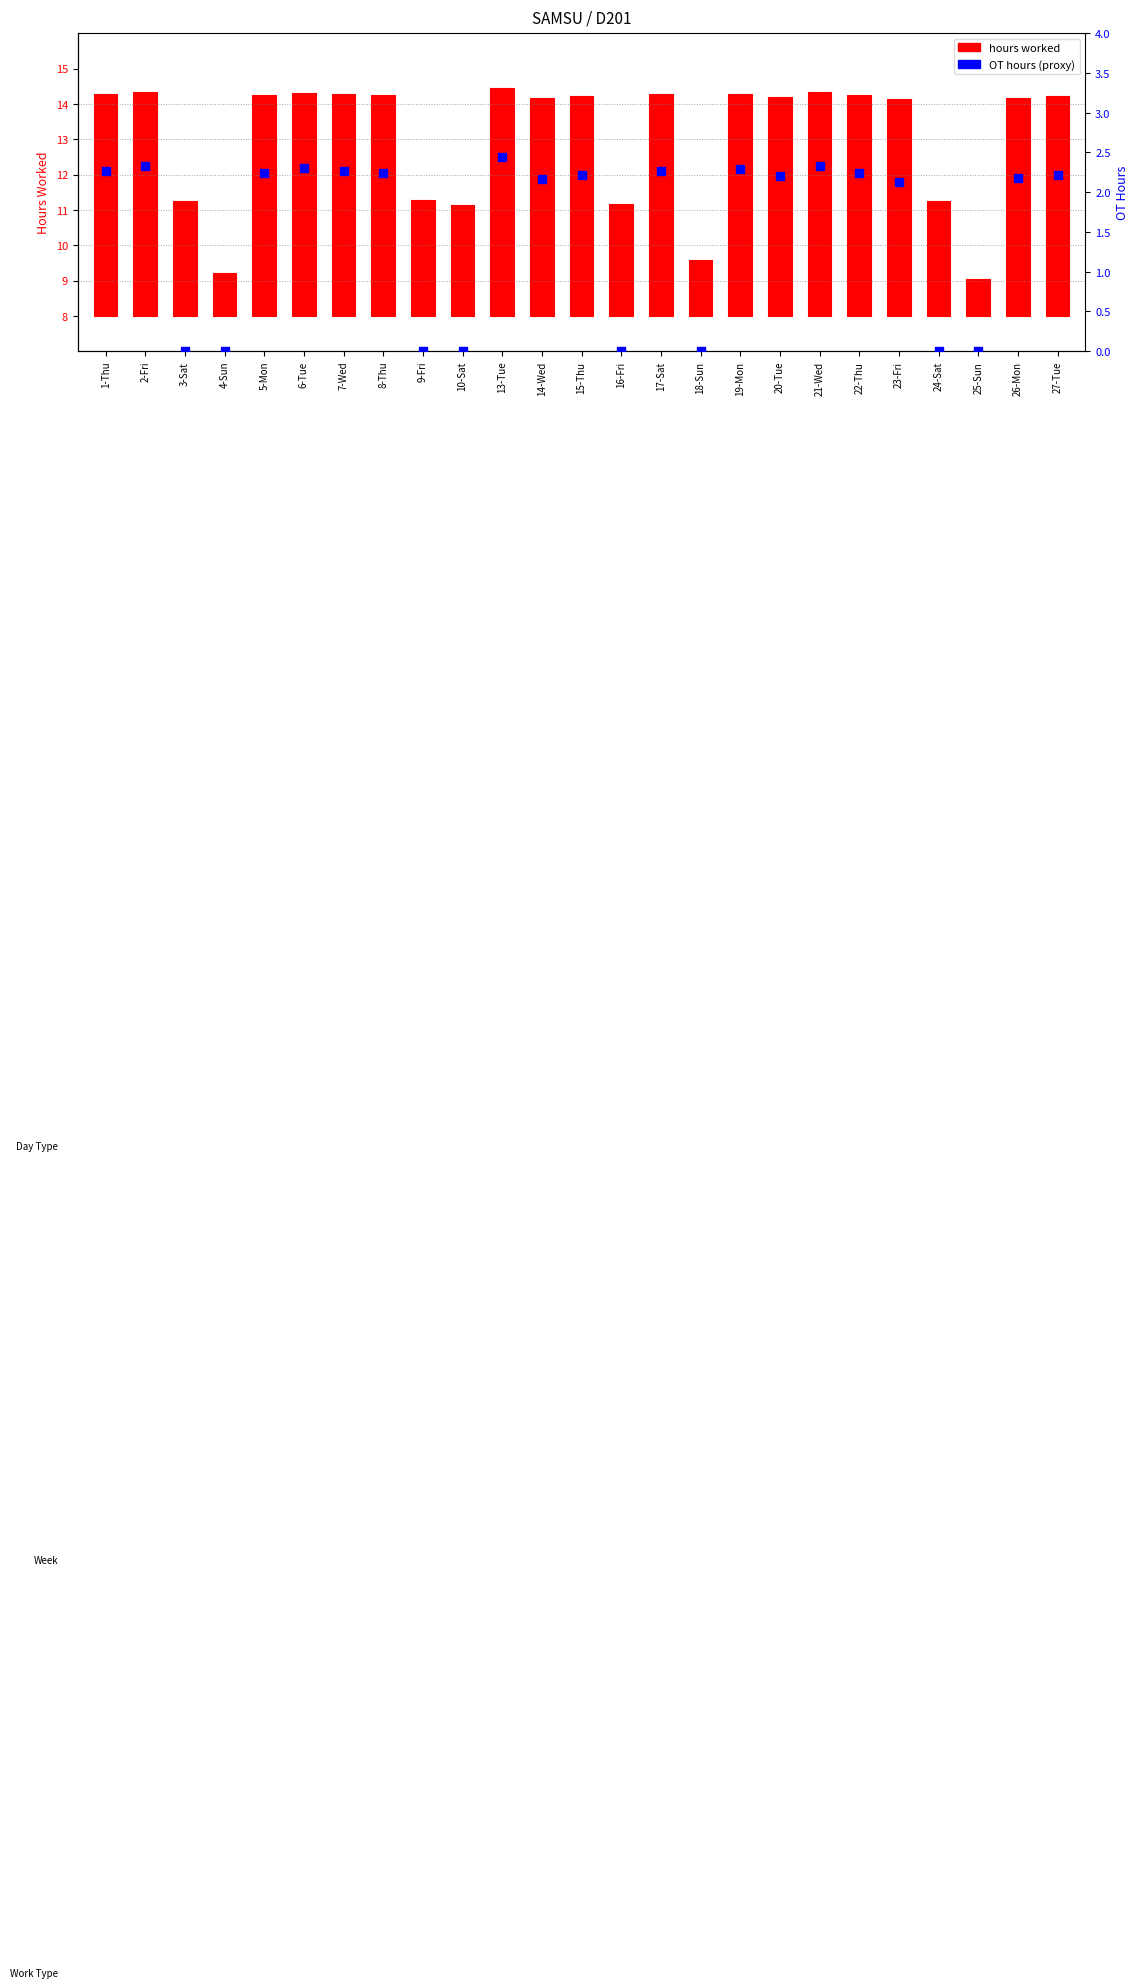

Between 24-Sat and 22-Thu, which is larger?

22-Thu